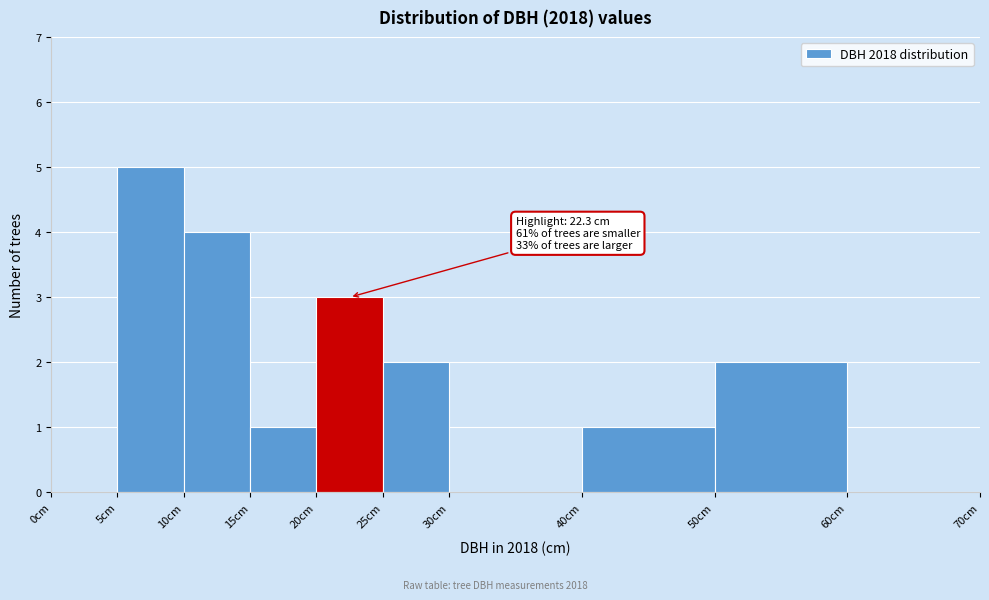

Which range on the x-axis has the tallest bar?

5 to 10